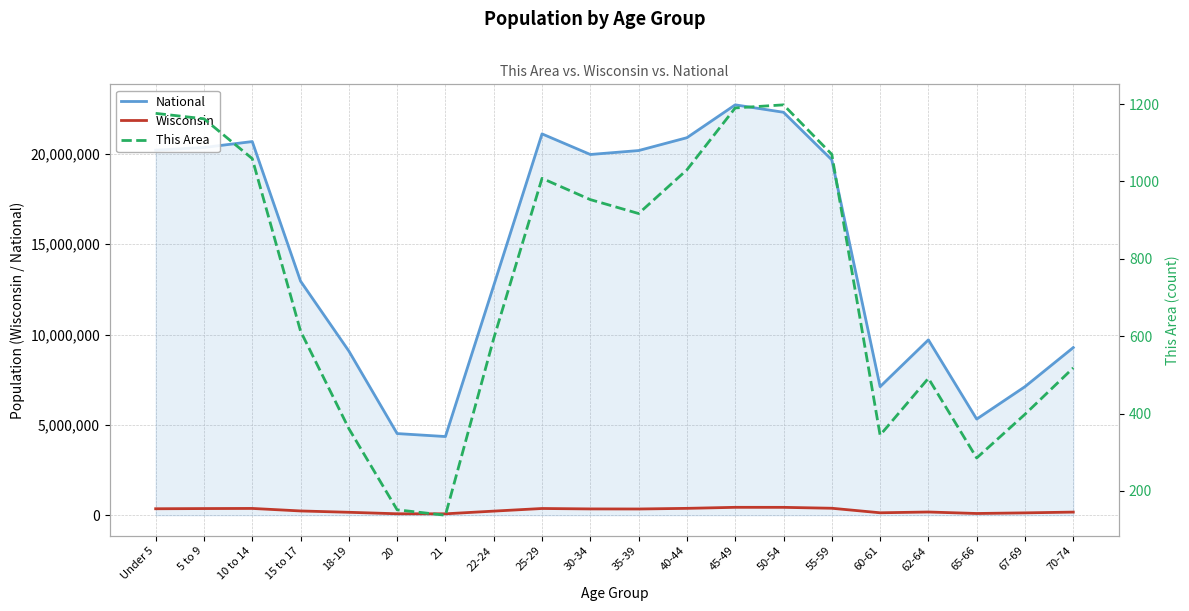

True or false: This Area and National intersect in this chart.

False